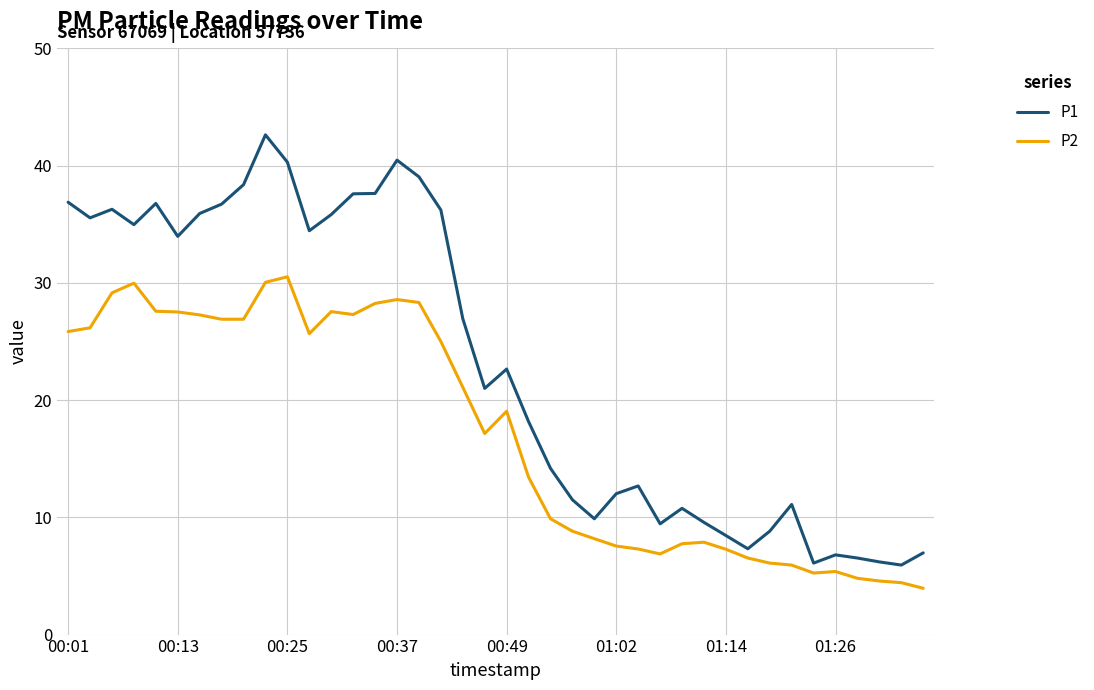

What is the difference between the maximum and minimum values in the P2 series?

26.6